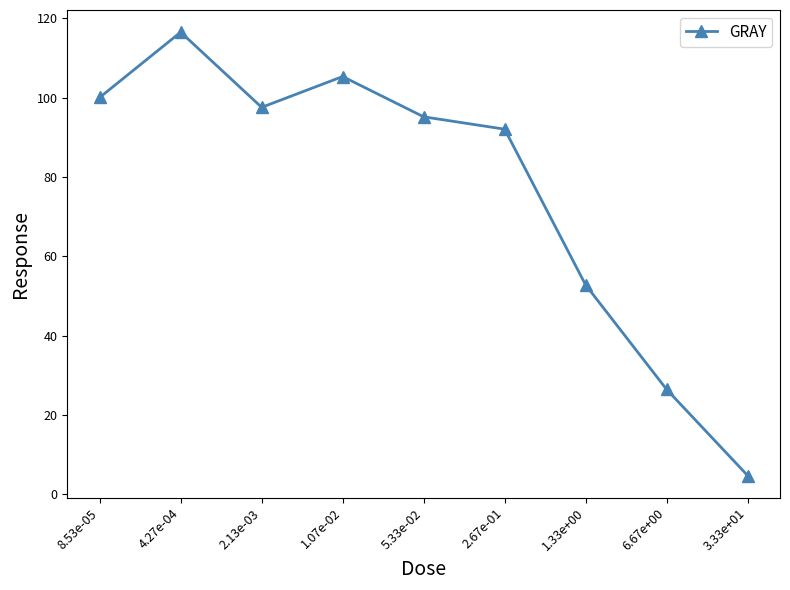

What is the average value?

76.7